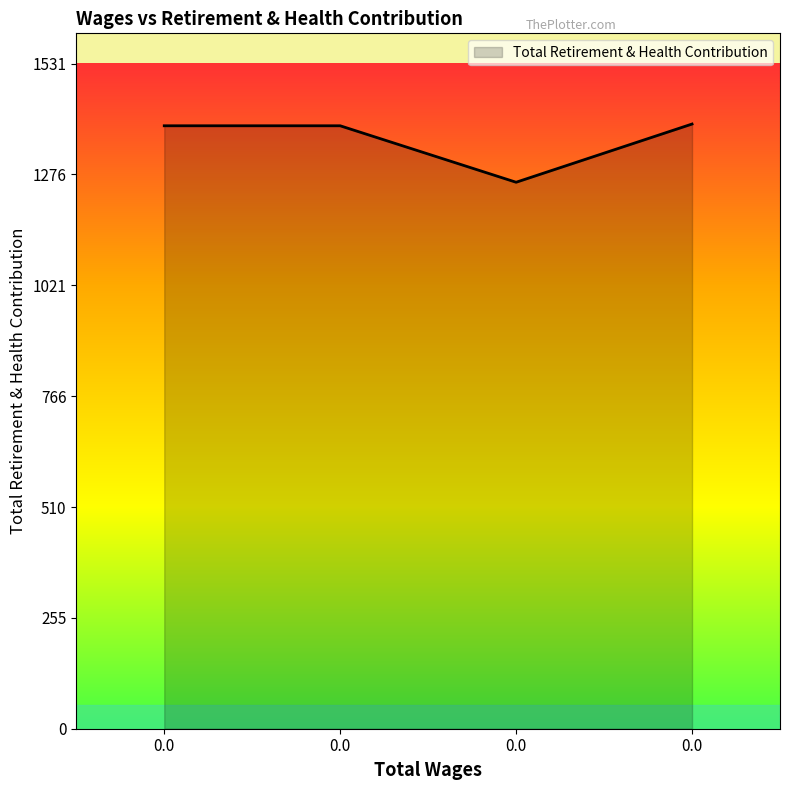

Does the chart have visible grid lines?

No